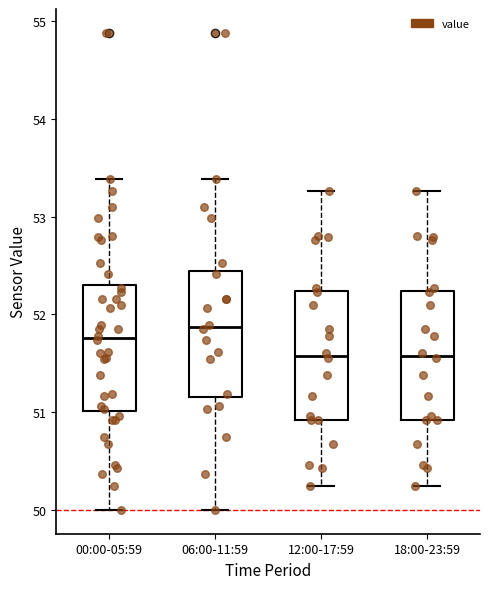

Where is the upper edge of the box for 06:00-11:59 on the y-axis? The values are not printed on the chart, so give them approximately, as read against the axis.

52.4